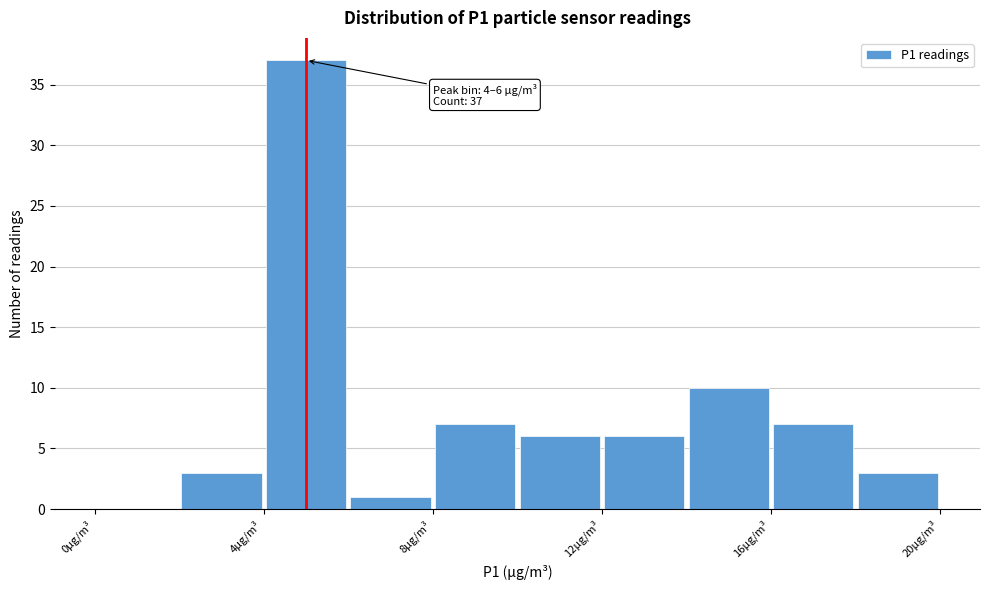

Which range on the x-axis has the tallest bar?

4 to 6